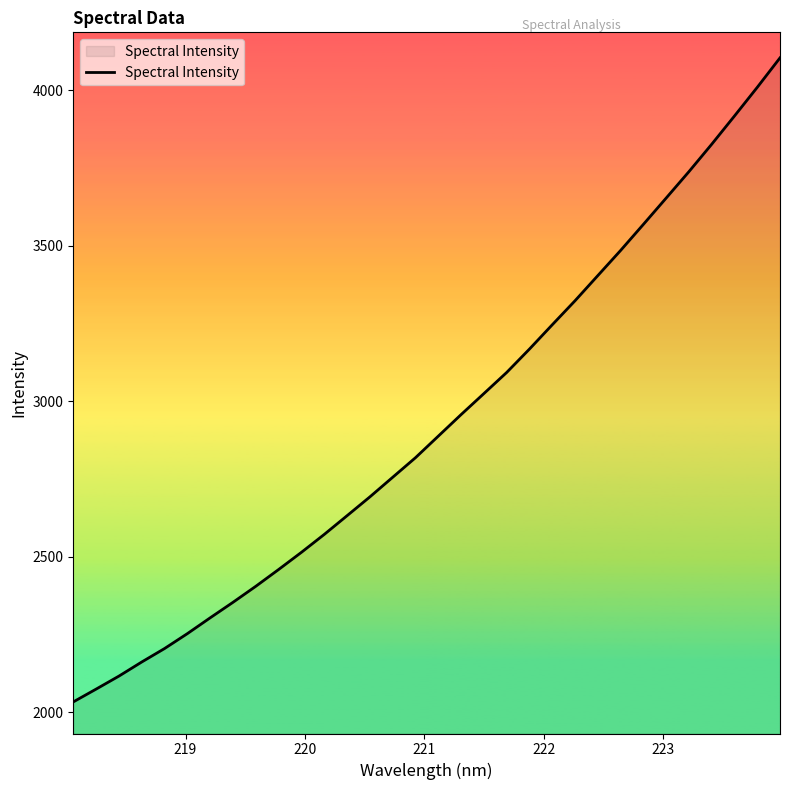

What is the difference between the maximum and minimum values?

2072.2